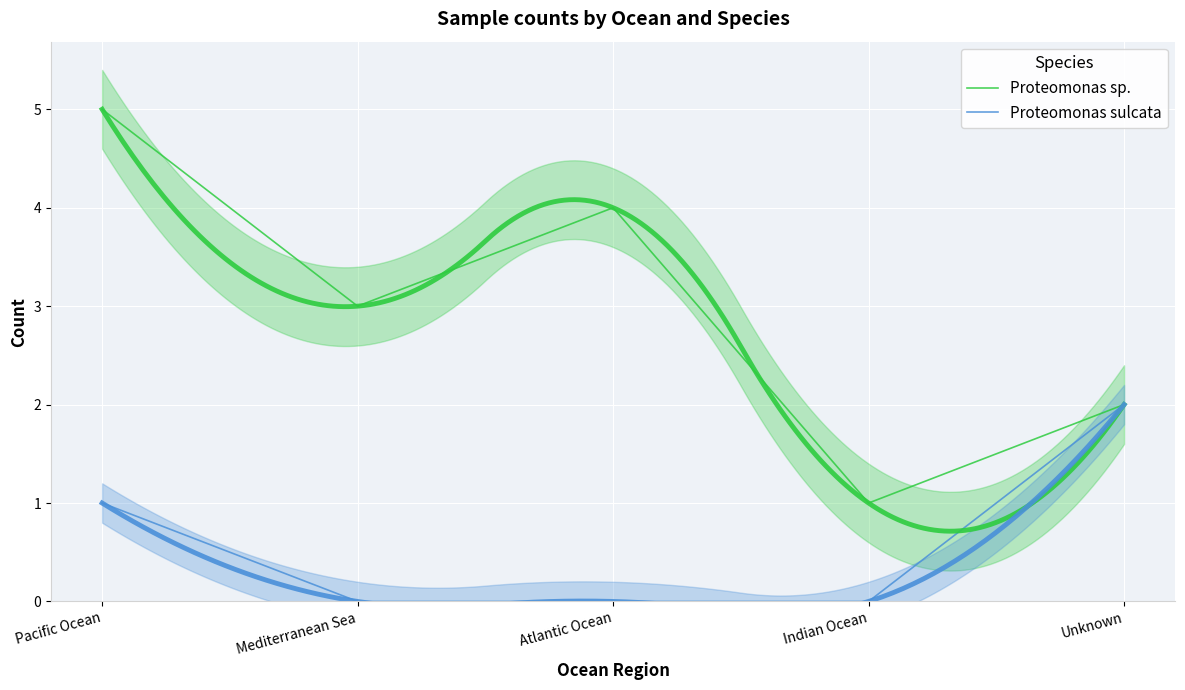

Which series has the largest range (max minus min)?

Proteomonas sp.